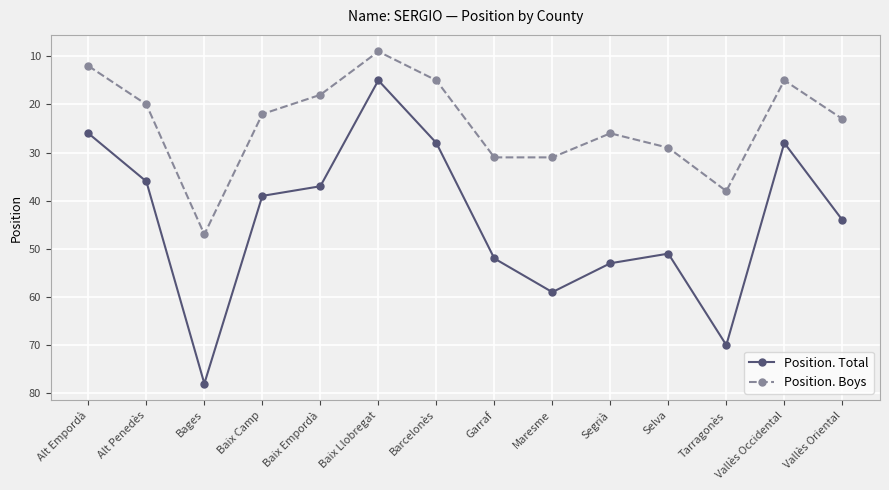

Is the value of Position. Total at Vallès Oriental greater than the value of Position. Boys at Alt Empordà?

Yes